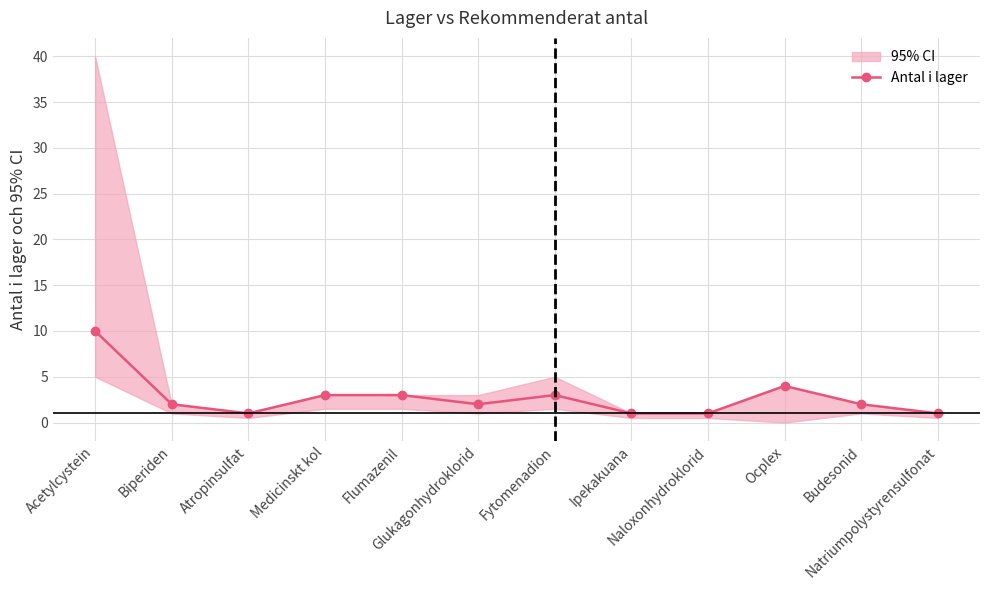

Between Atropinsulfat and Flumazenil, which is larger?

Flumazenil